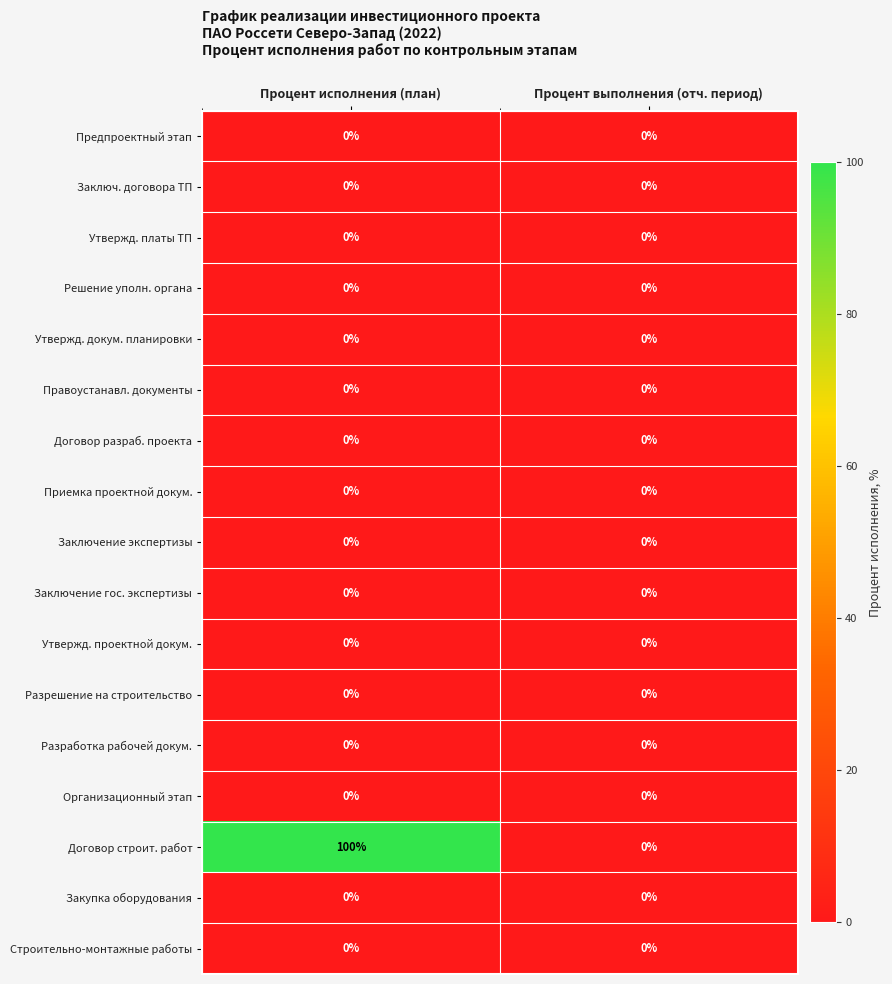

What is the spread (max minus min) of values at Процент исполнения (план)?

100